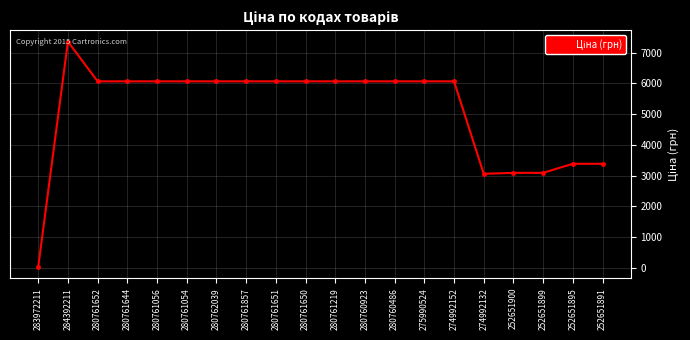

How many lines are shown in the chart?

1